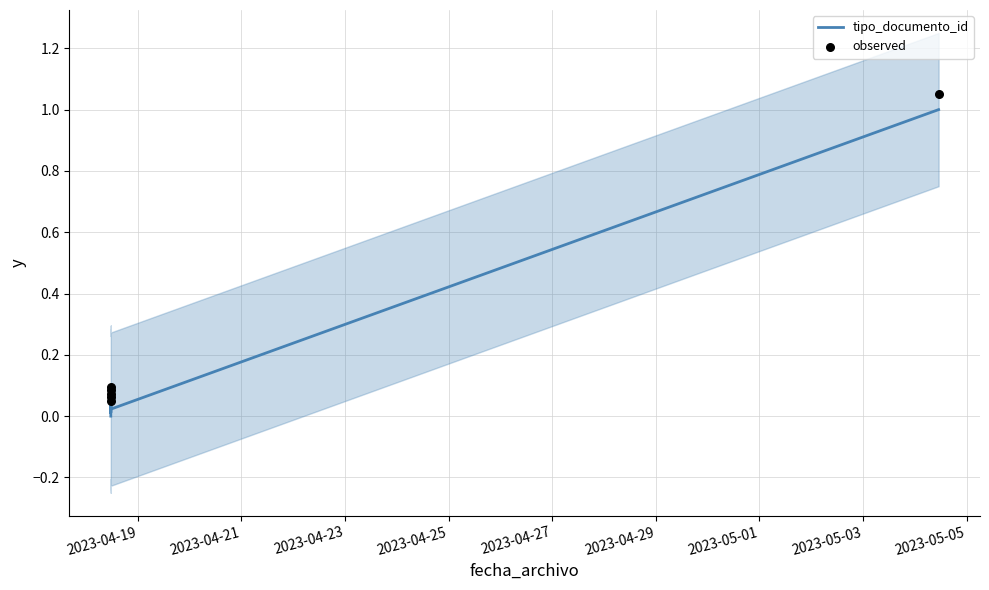

Is the value of tipo_documento_id at 2023-04-21 greater than the value of observed at 2023-04-27?

No